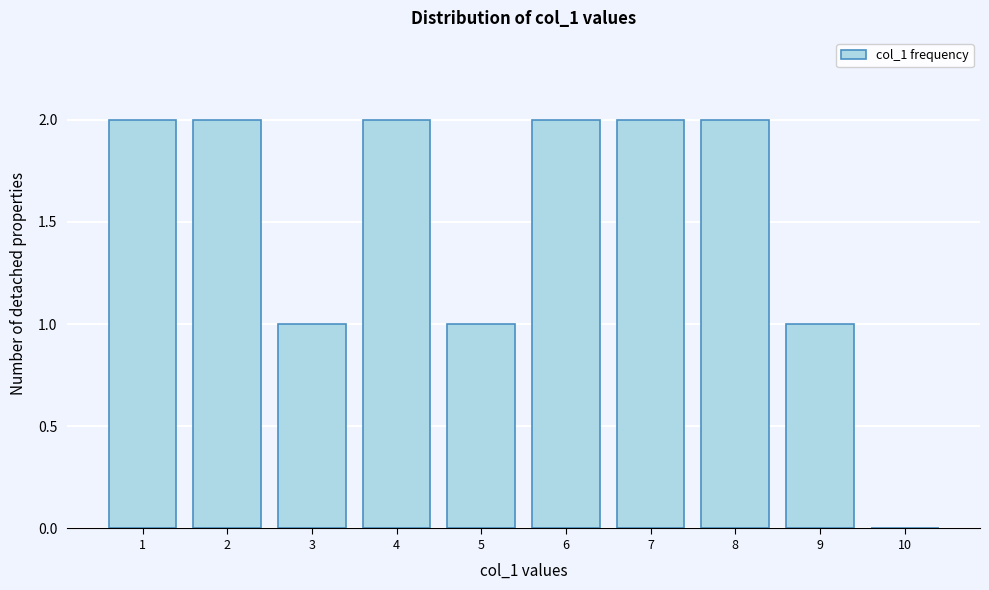

Reading left to right, list all the values displayed in this chart.

1=2	2=2	3=1	4=2	5=1	6=2	7=2	8=2	9=1	10=0